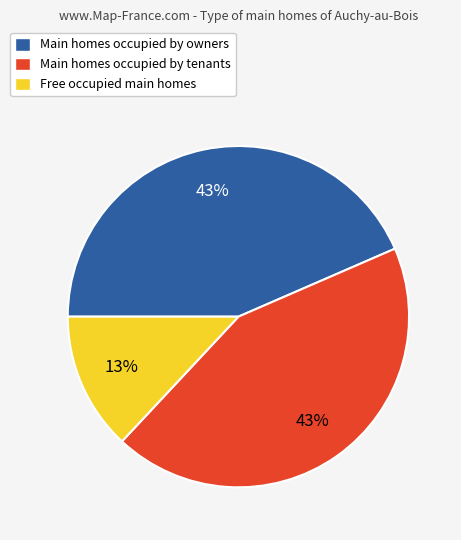

Which slice is the smallest?

Free occupied main homes